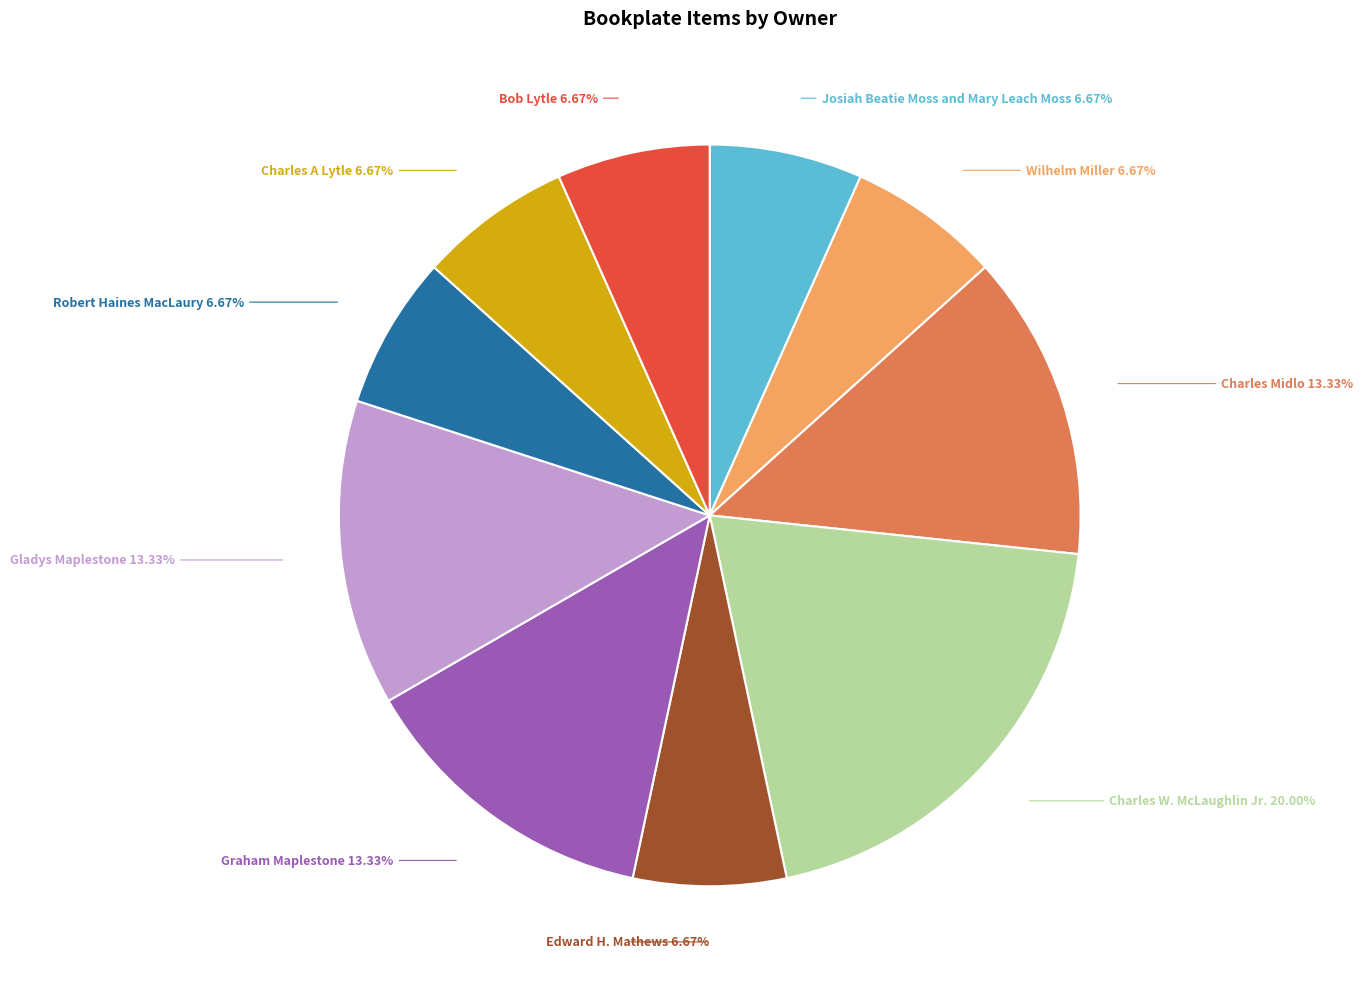

Is there any slice that represents more than half of the pie?

No